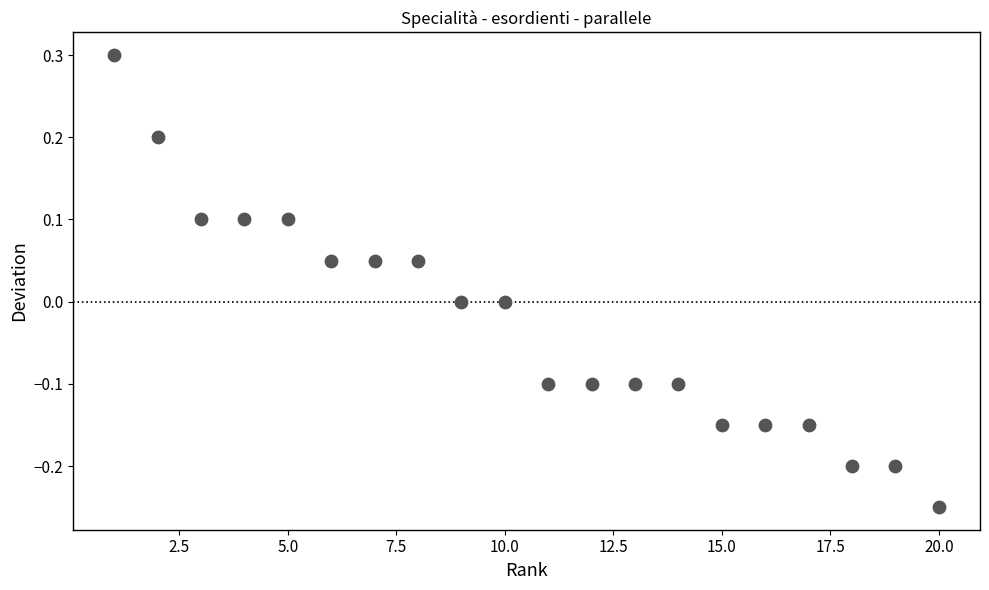

What is the range of X values (max minus min)?

19.0